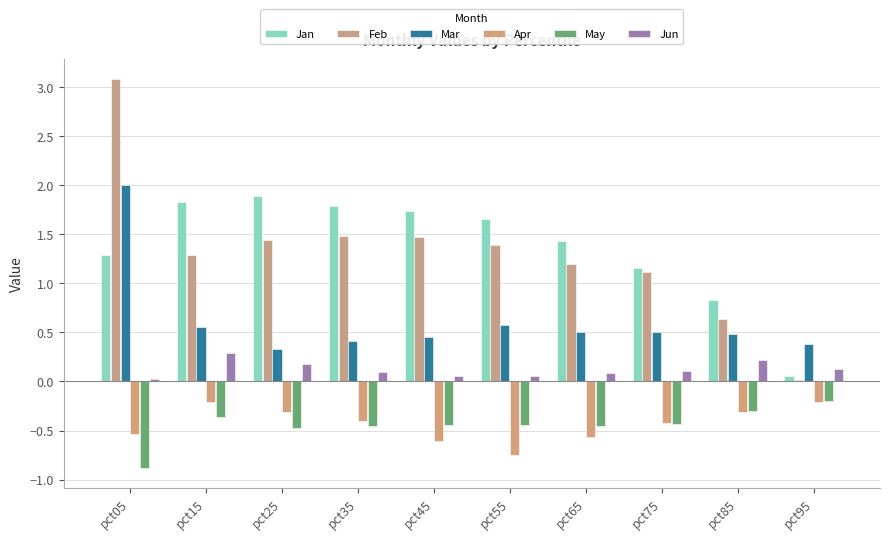

Does the chart contain any negative values?

Yes